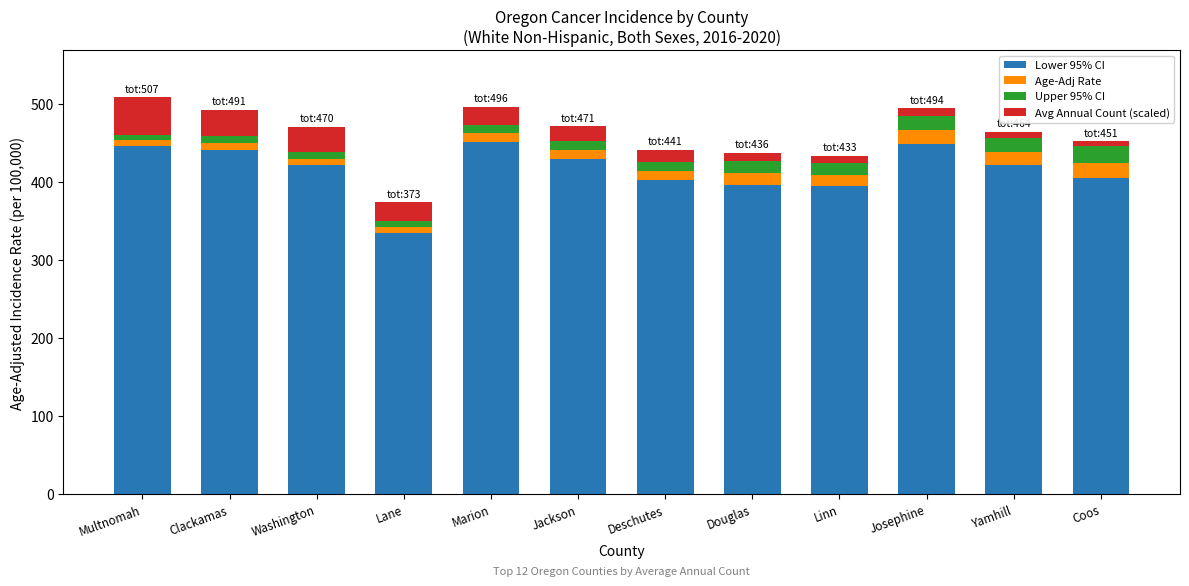

How many bars are there in total?

12